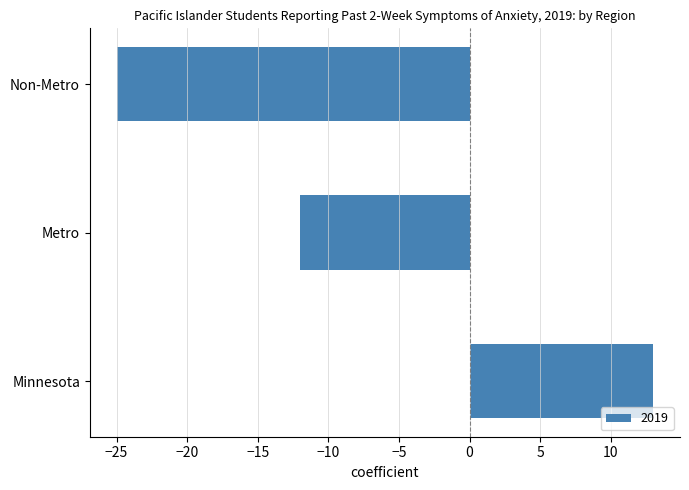

List the labels in order of value, smallest first.

Non-Metro, Metro, Minnesota